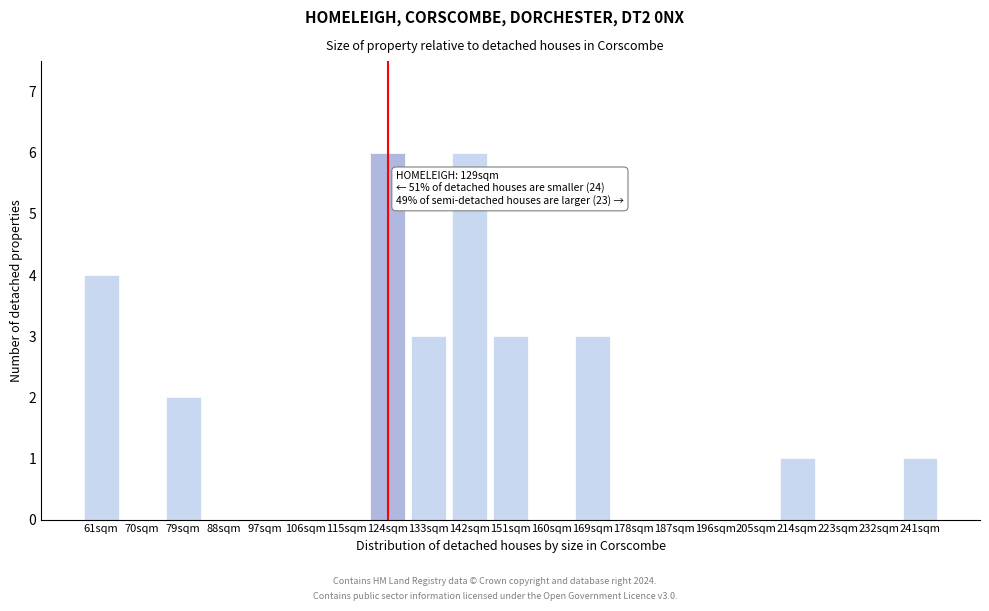

Reading left to right, what are all the values shown in this chart?

61sqm=4	70sqm=0	79sqm=2	88sqm=0	97sqm=0	106sqm=0	115sqm=0	124sqm=6	133sqm=3	142sqm=6	151sqm=3	160sqm=0	169sqm=3	178sqm=0	187sqm=0	196sqm=0	205sqm=0	214sqm=1	223sqm=0	232sqm=0	241sqm=1